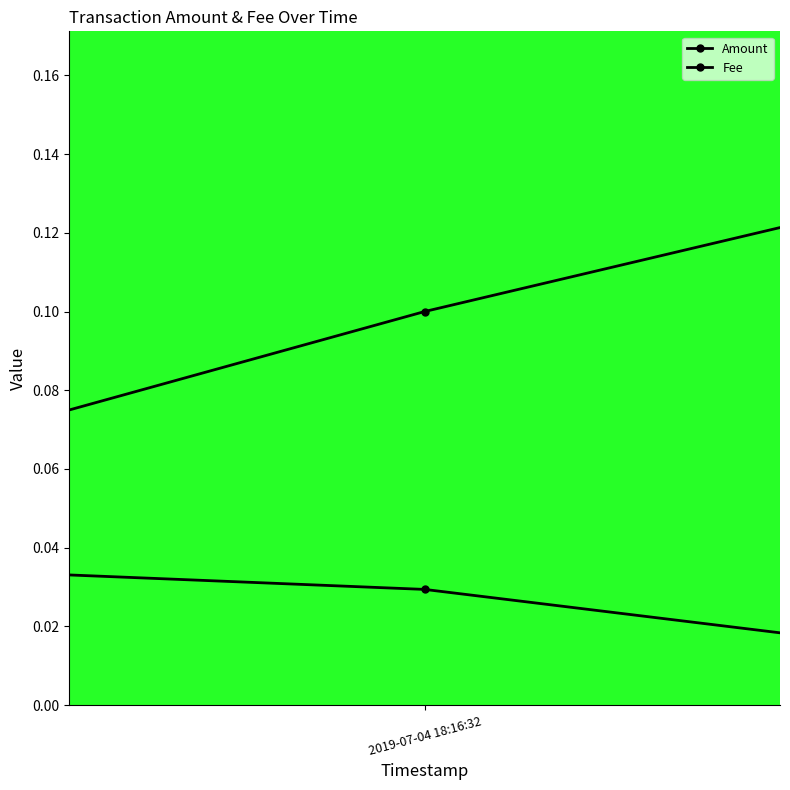

Which series has the widest spread of values?

Amount